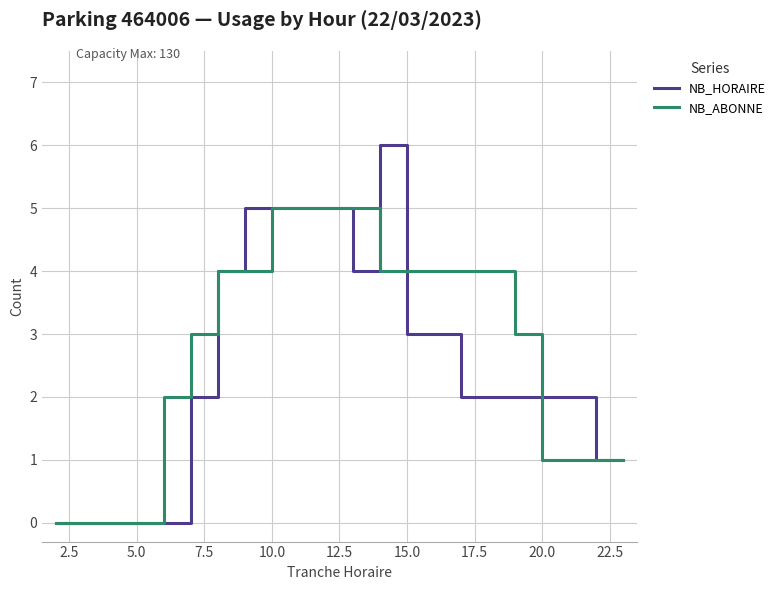

What is the highest value of the NB_ABONNE series?

5